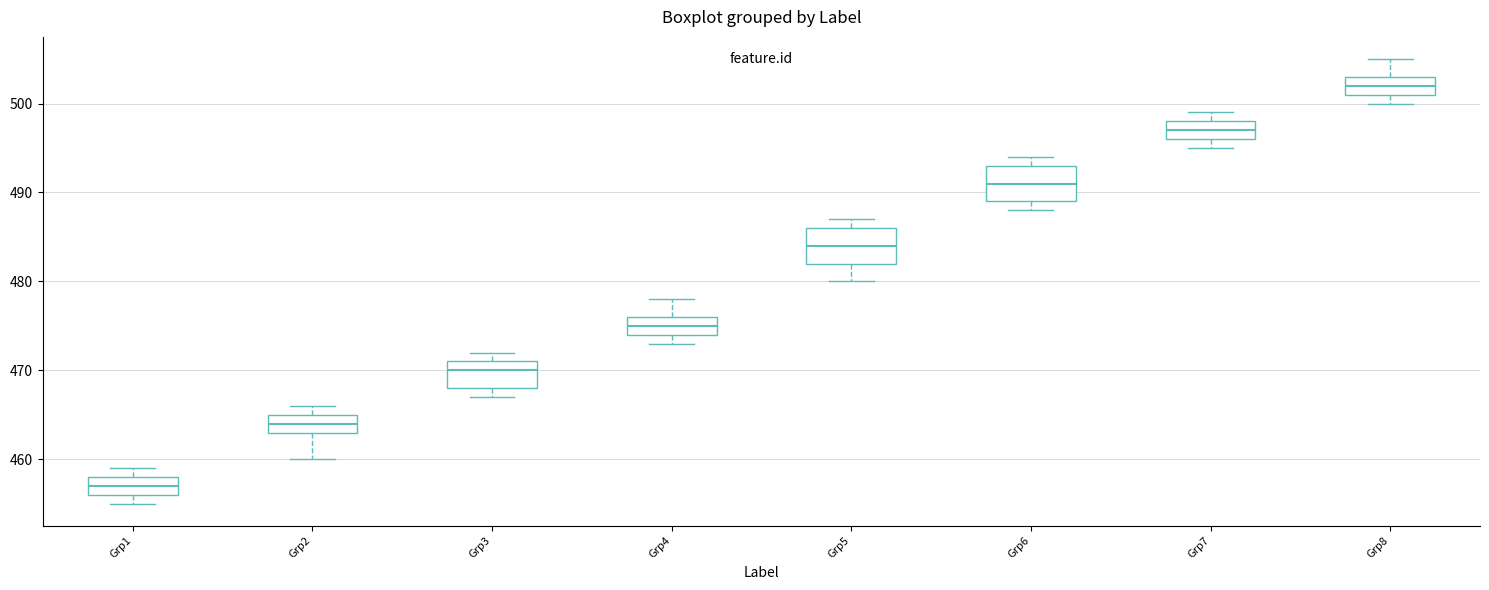

Which box's median line is the highest?

Grp8